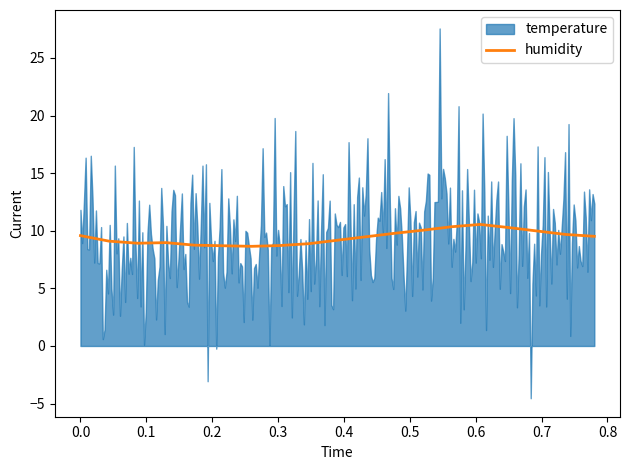

What is the lowest value of the humidity series?

8.7